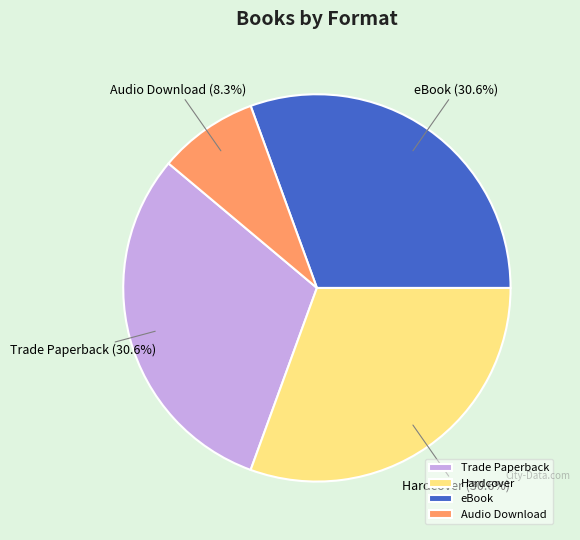

Do Hardcover and Trade Paperback together represent more than half of the pie?

Yes